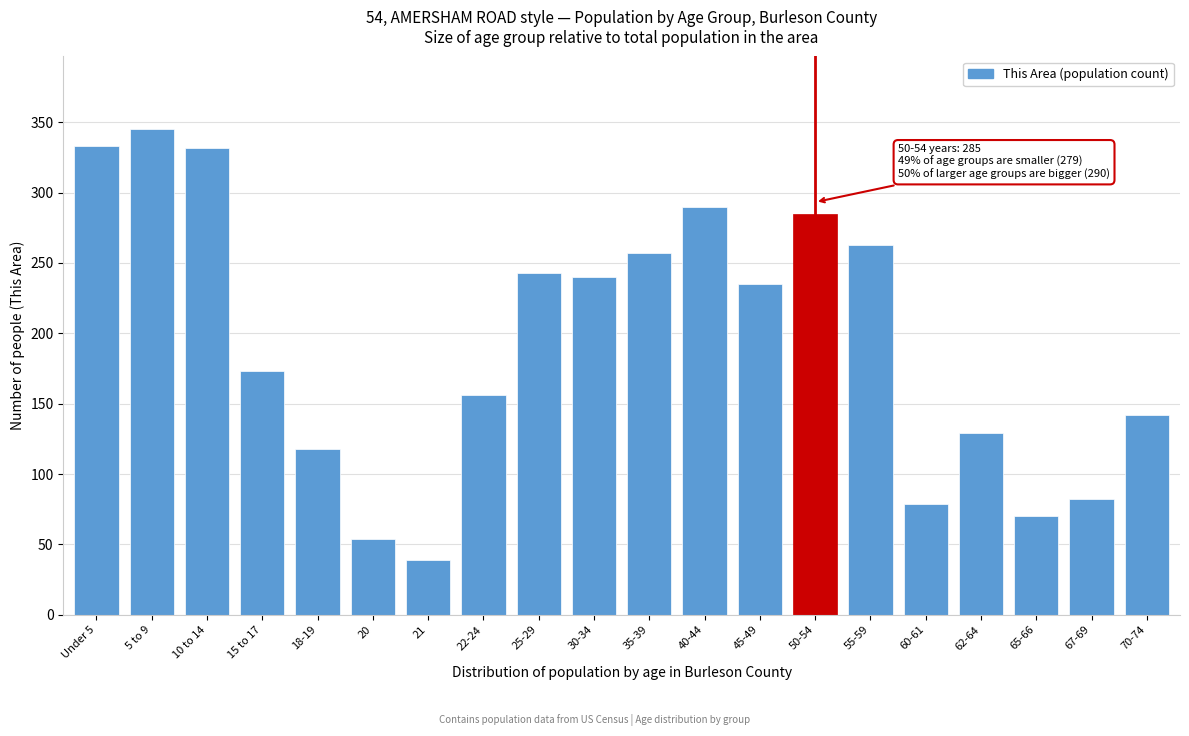

What is the sum of all values?

3865